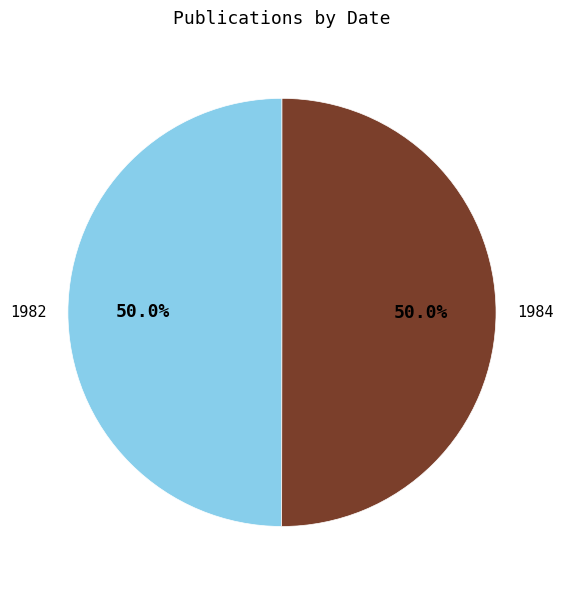

Approximately how many times larger is the value at 1984 compared to 1982?

1.0